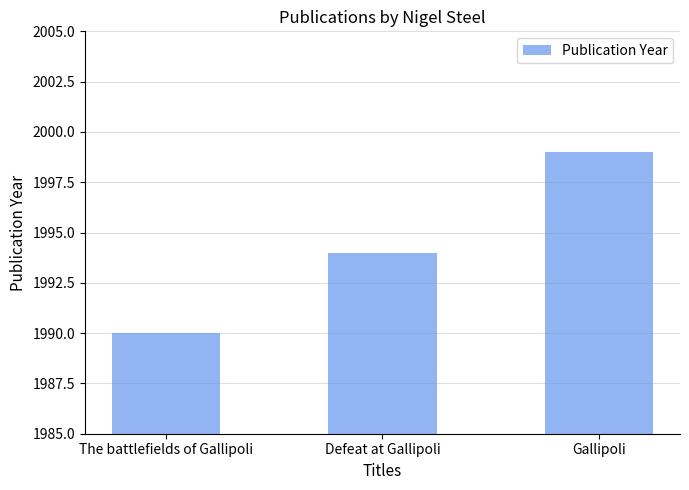

What is the value of the 2nd bar from the left?

1994